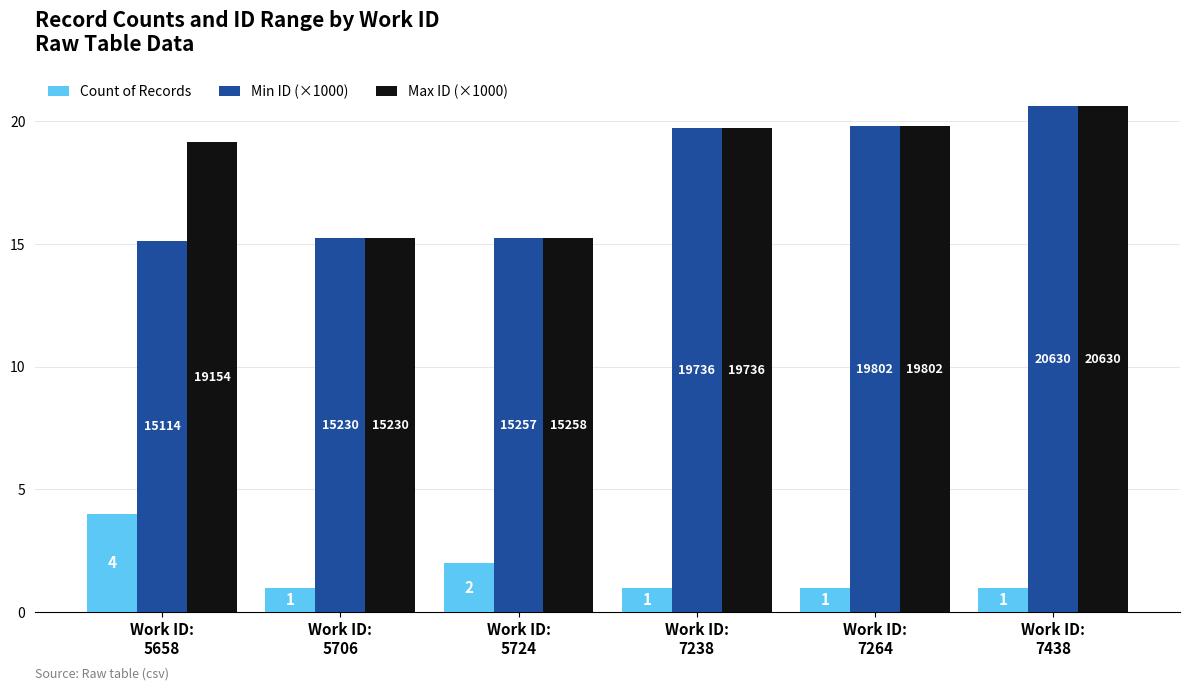

Reading left to right, extract all data points from this chart.

Count of Records: Work ID:
5658=4.0	Work ID:
5706=1.0	Work ID:
5724=2.0	Work ID:
7238=1.0	Work ID:
7264=1.0	Work ID:
7438=1.0
Min ID (×1000): Work ID:
5658=15.1	Work ID:
5706=15.2	Work ID:
5724=15.3	Work ID:
7238=19.7	Work ID:
7264=19.8	Work ID:
7438=20.6
Max ID (×1000): Work ID:
5658=19.2	Work ID:
5706=15.2	Work ID:
5724=15.3	Work ID:
7238=19.7	Work ID:
7264=19.8	Work ID:
7438=20.6